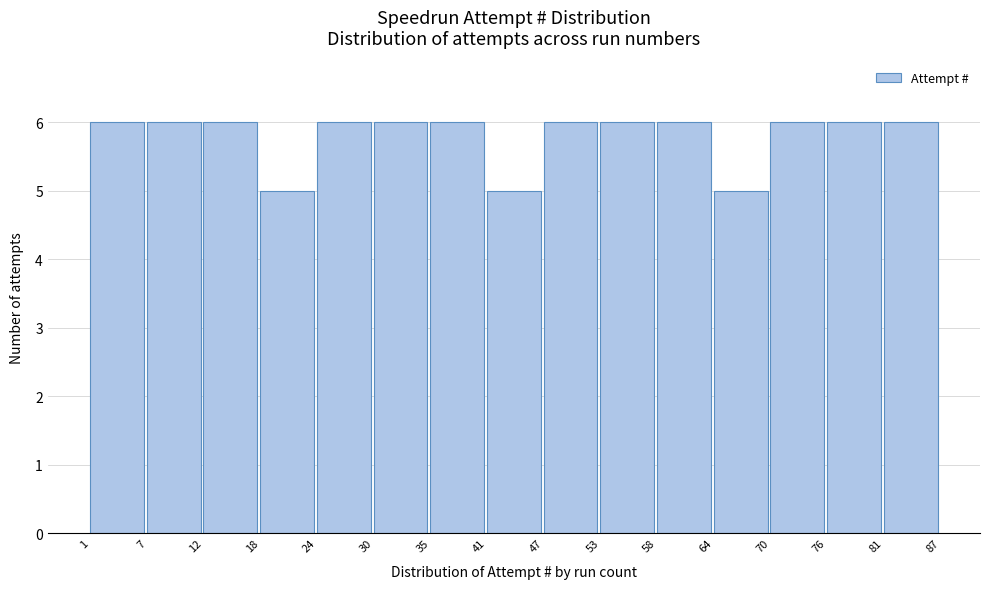

Reading left to right, transcribe this chart: for each bar, give the range it covers on the x-axis and its height. The values are not printed on the chart, so give them approximately, as read against the axis.

1 to 7: 6
7 to 12: 6
12 to 18: 6
18 to 24: 5
24 to 30: 6
30 to 35: 6
35 to 41: 6
41 to 47: 5
47 to 53: 6
53 to 58: 6
58 to 64: 6
64 to 70: 5
70 to 76: 6
76 to 81: 6
81 to 87: 6